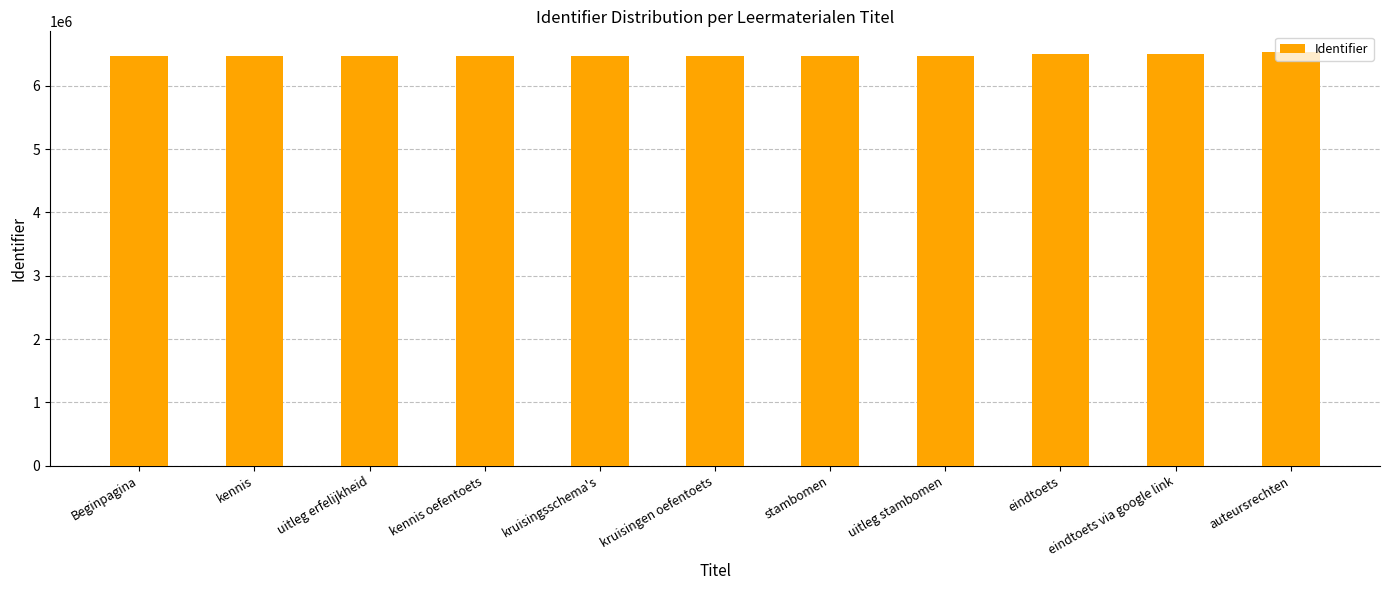

How many bars are there in total?

11